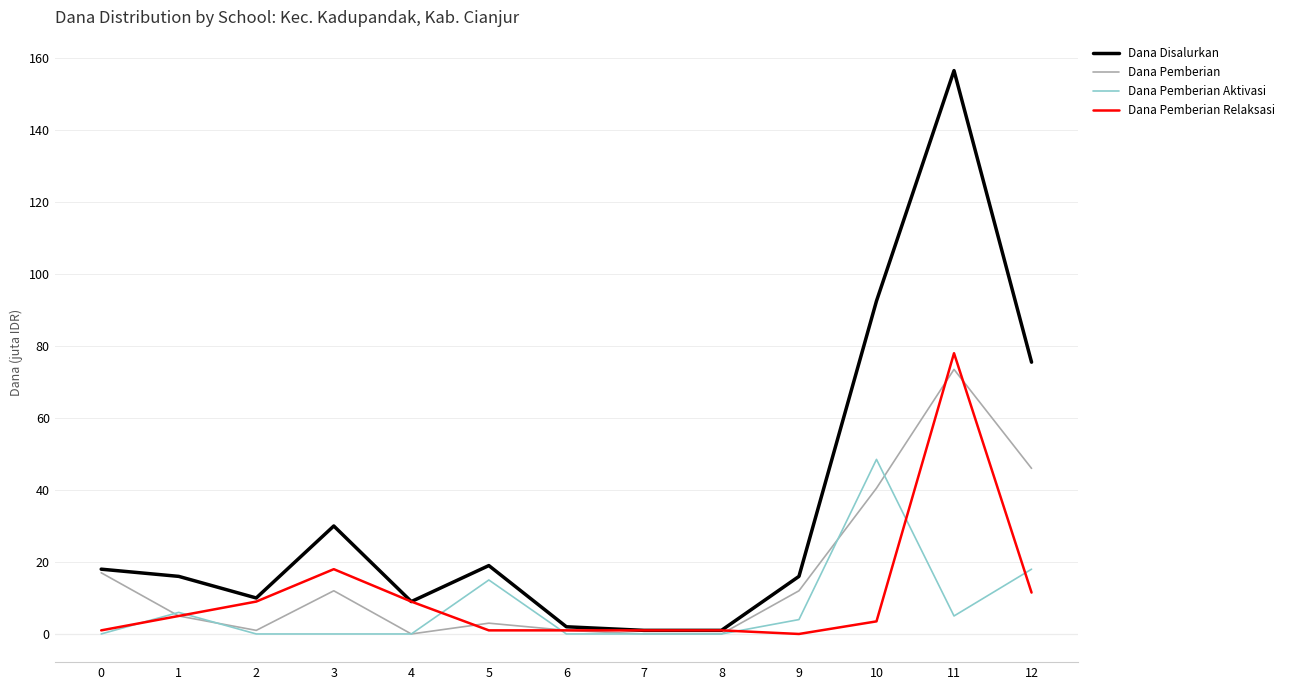

What is the sum of the Dana Disalurkan values at 1 and 6?

18.0